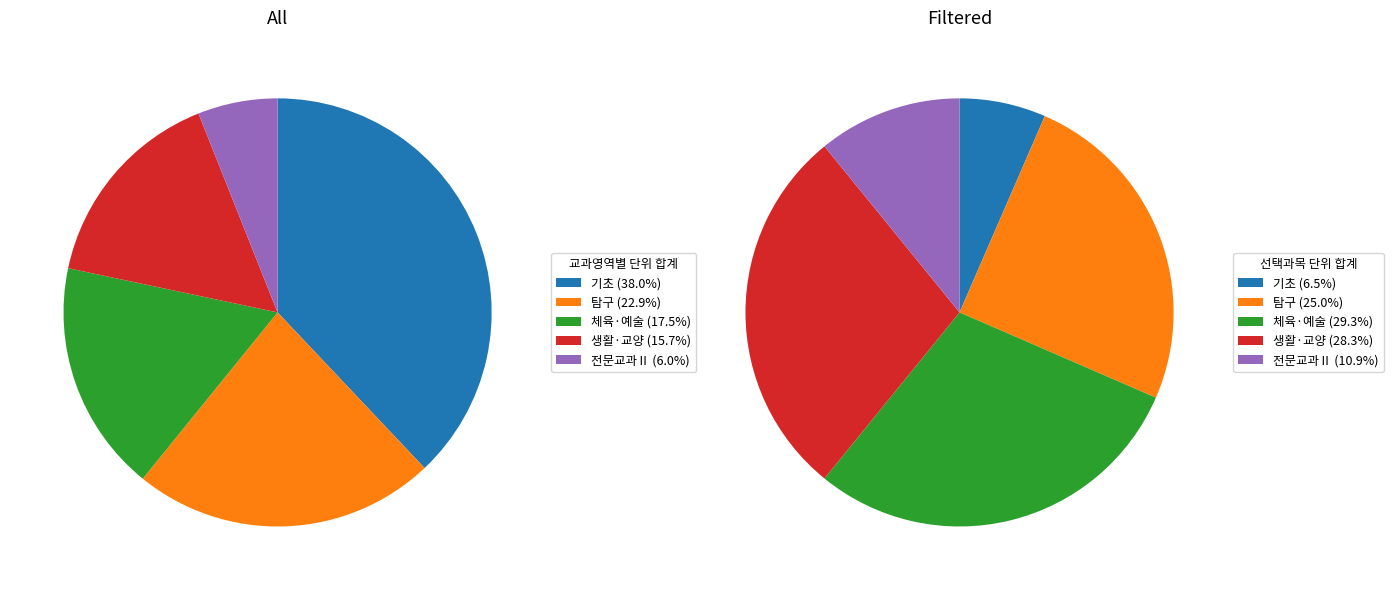

To the nearest percent, what percentage of the pie is 기초?

7%